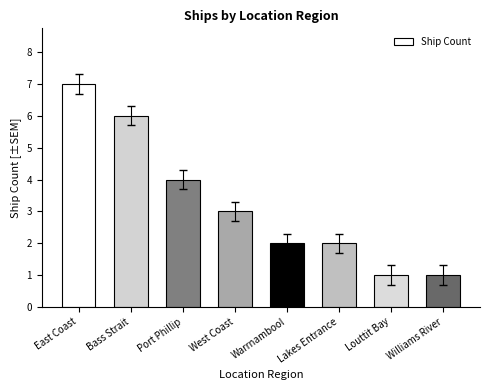

Are the bars horizontal?

No